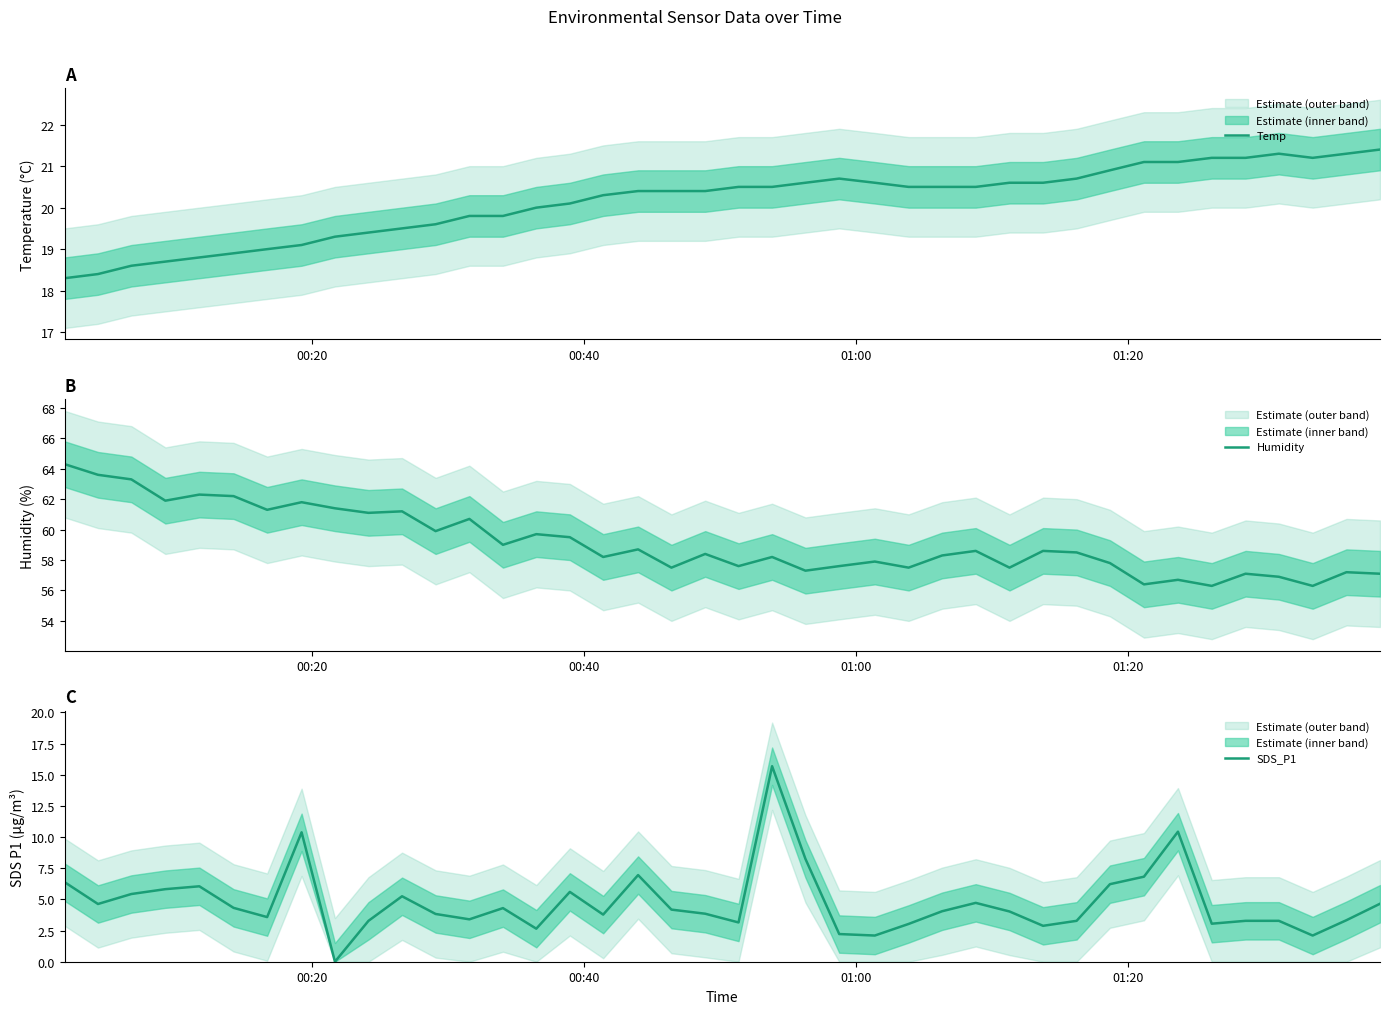

Rank the series by their maximum value, from lowest to highest.

SDS_P1, Temp, Humidity